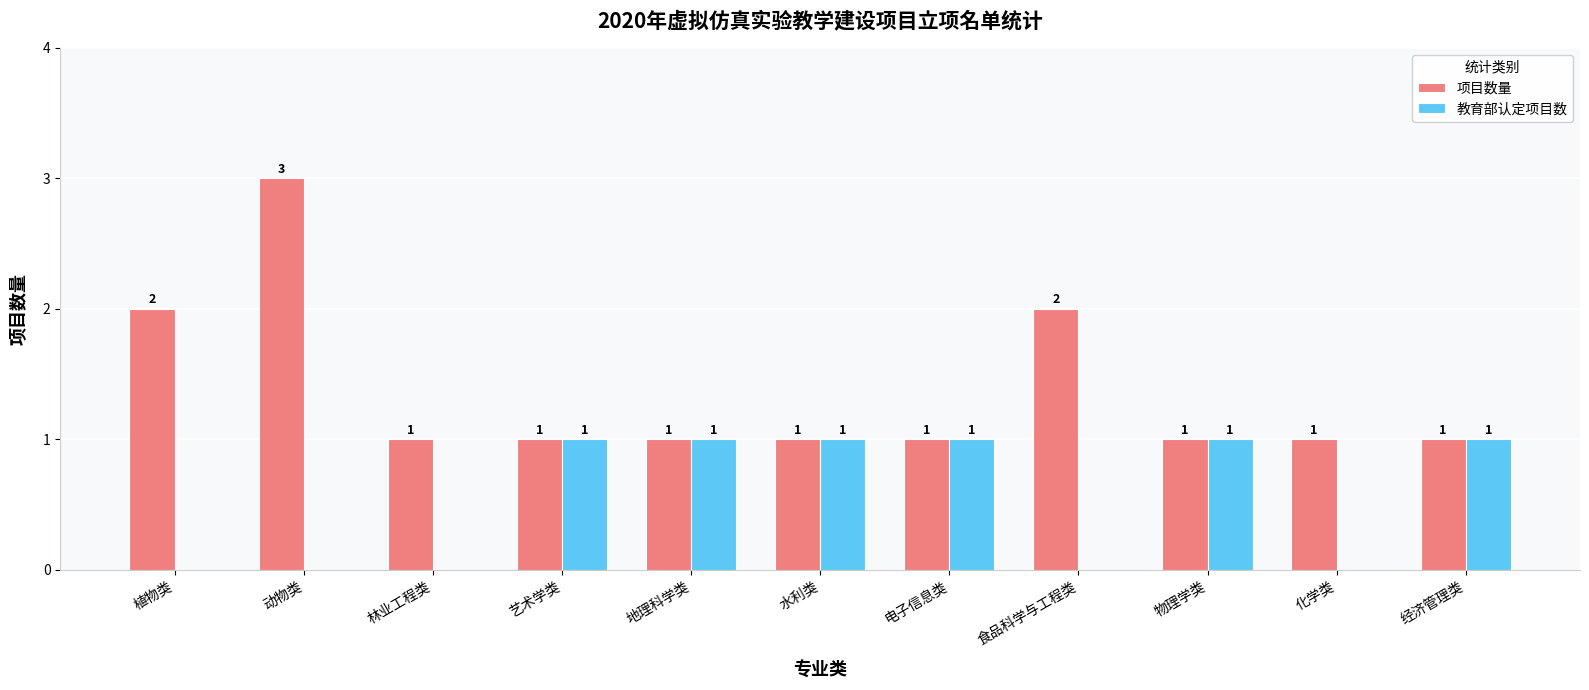

Reading left to right, transcribe all the data shown in this chart.

项目数量: 植物类=2	动物类=3	林业工程类=1	艺术学类=1	地理科学类=1	水利类=1	电子信息类=1	食品科学与工程类=2	物理学类=1	化学类=1	经济管理类=1
教育部认定项目数: 植物类=0	动物类=0	林业工程类=0	艺术学类=1	地理科学类=1	水利类=1	电子信息类=1	食品科学与工程类=0	物理学类=1	化学类=0	经济管理类=1